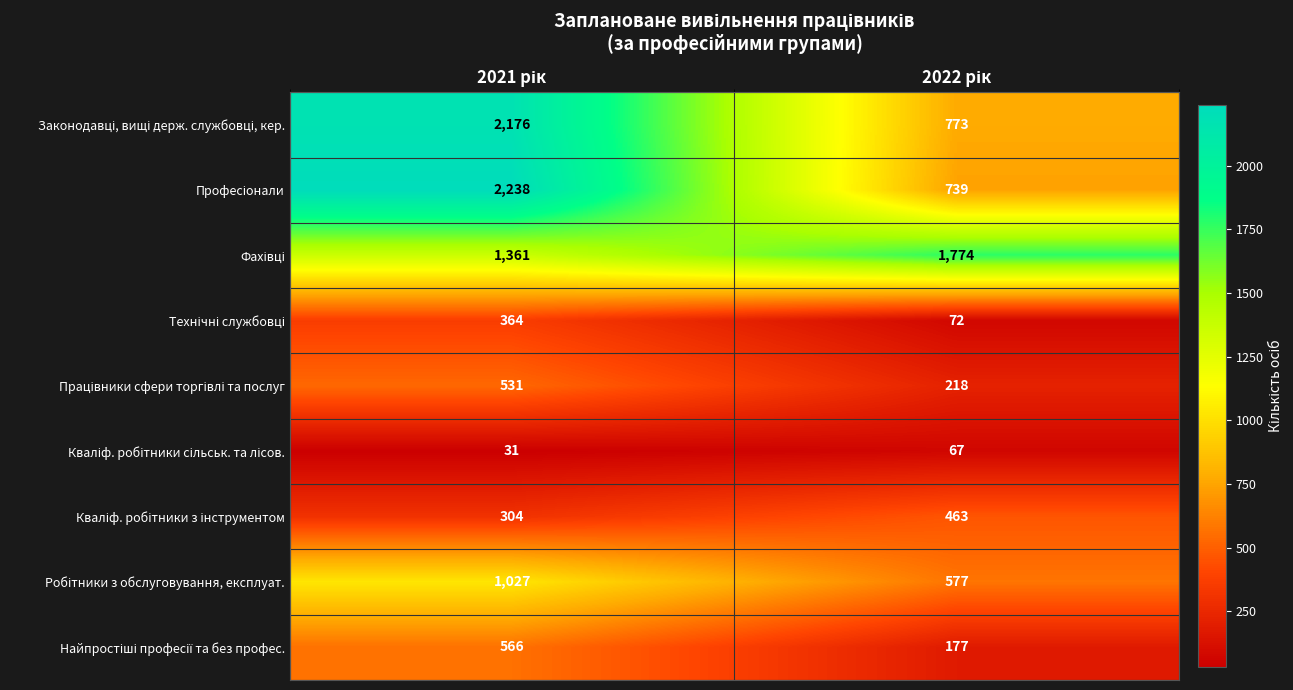

What is the minimum value shown in the chart?

31